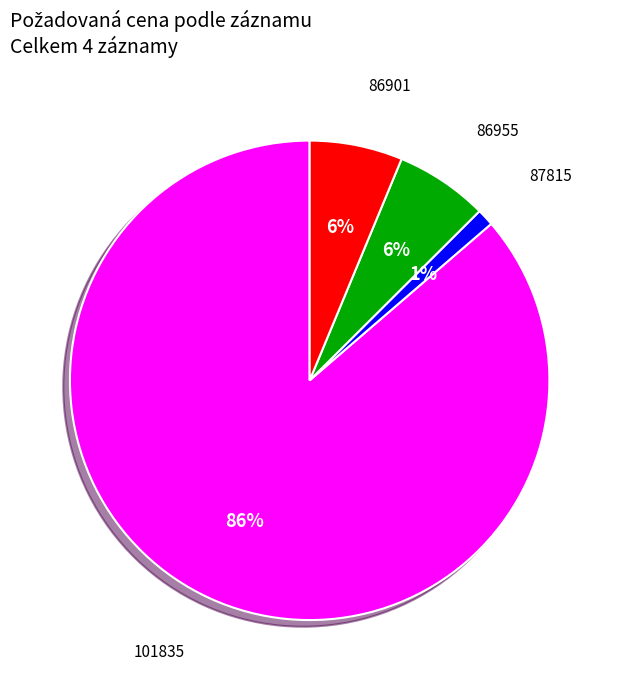

To the nearest percent, what is the average slice percentage?

25%